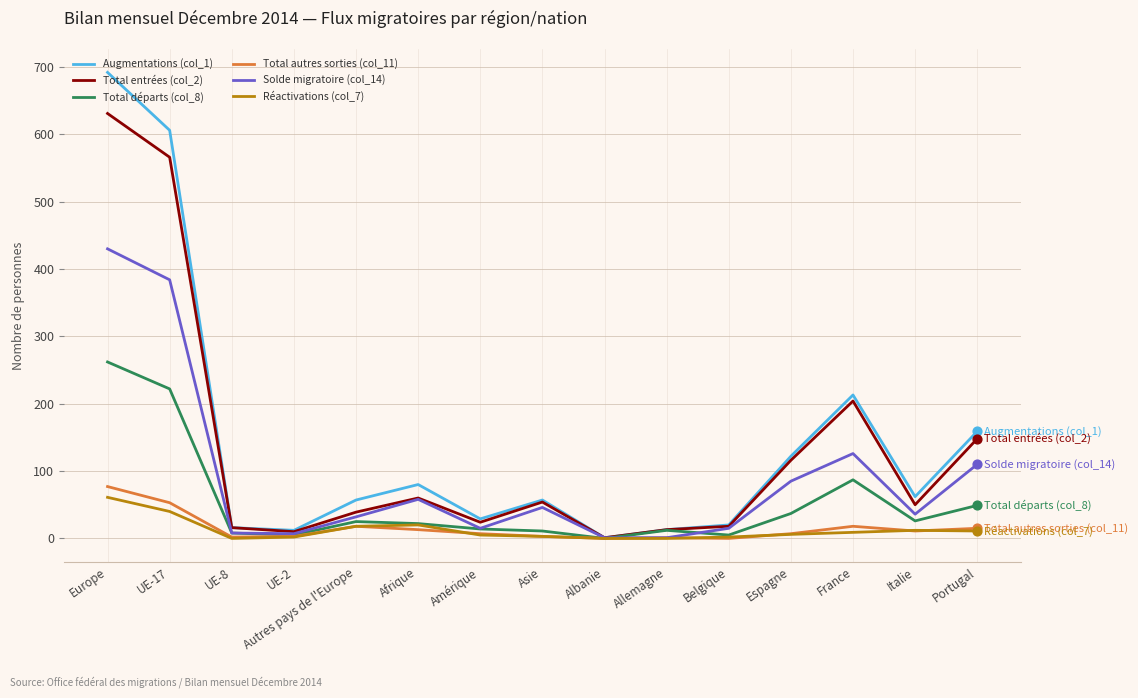

Which series has the largest range (max minus min)?

Augmentations (col_1)